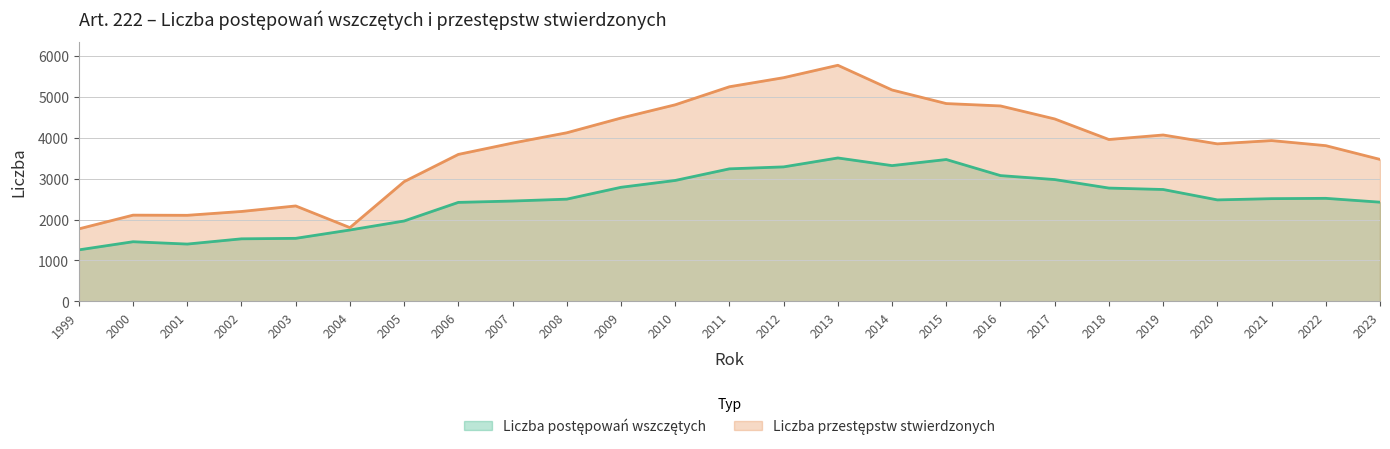

What is the smallest value displayed?

1259